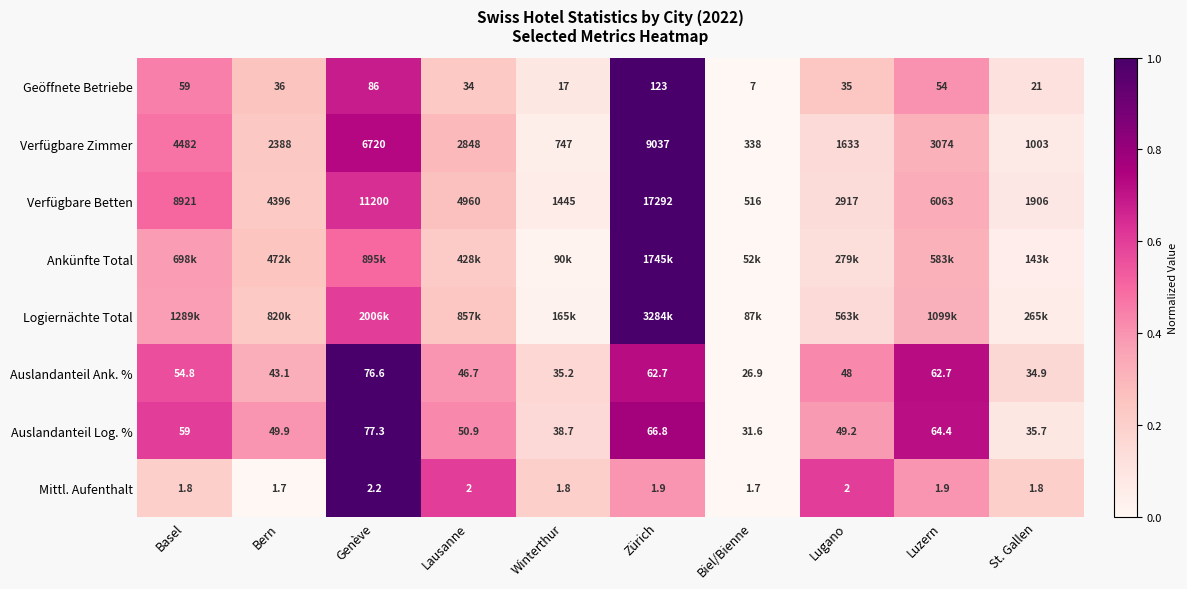

Which category has the highest value in the Verfügbare Betten series?

Zürich